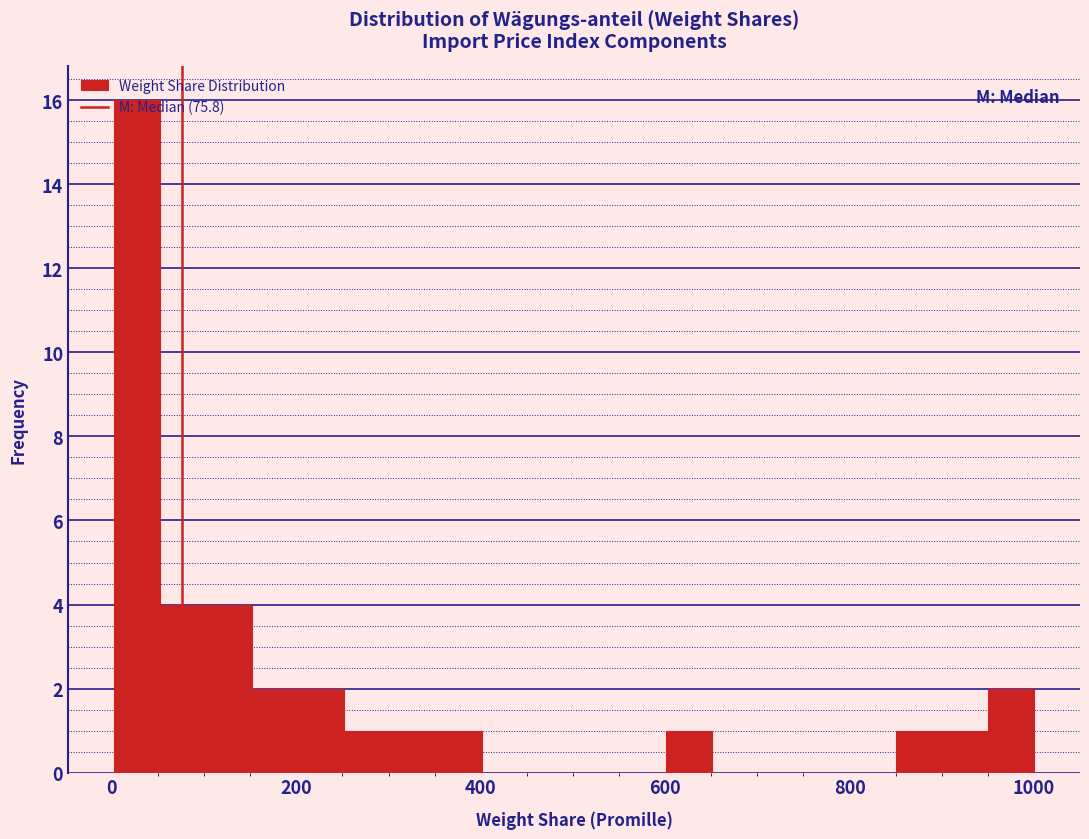

Around what value on the x-axis is the tallest bar? Give the approximate position of its centre, as read against the axis.

20